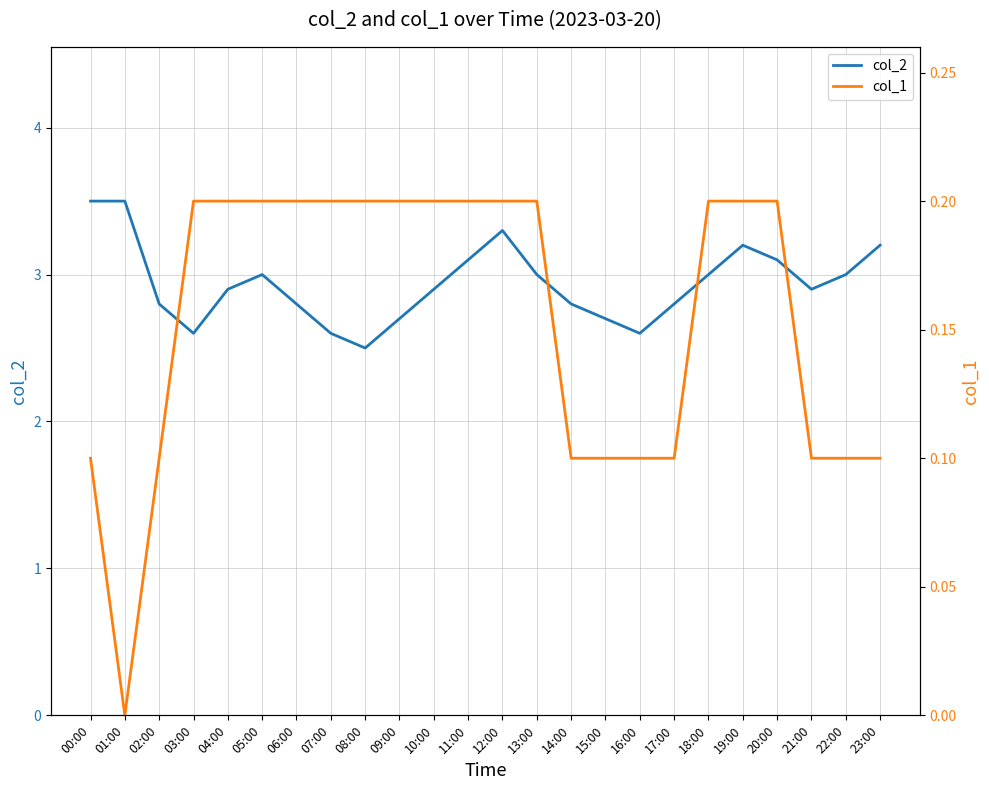

At how many categories does at least one series exceed 0?

24